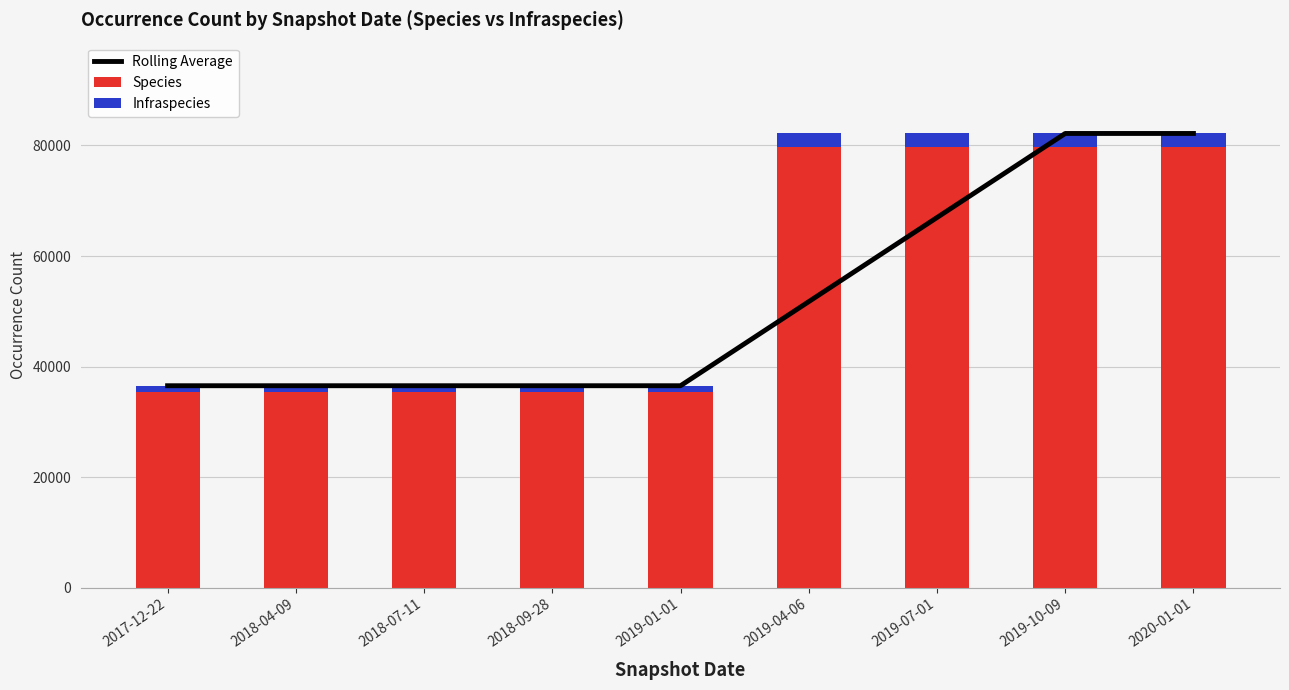

Is it true that Species equals 46366 at 2019-01-01?

False